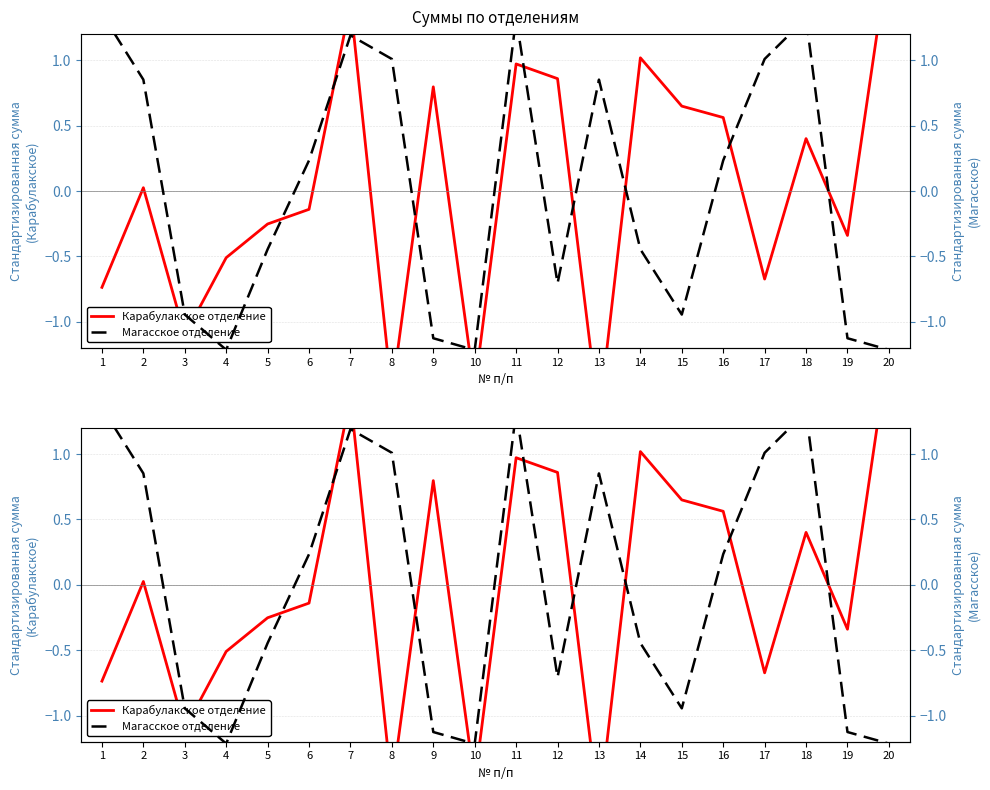

What is the value of the Магасское отделение point at the 19th from the left?

-1.1